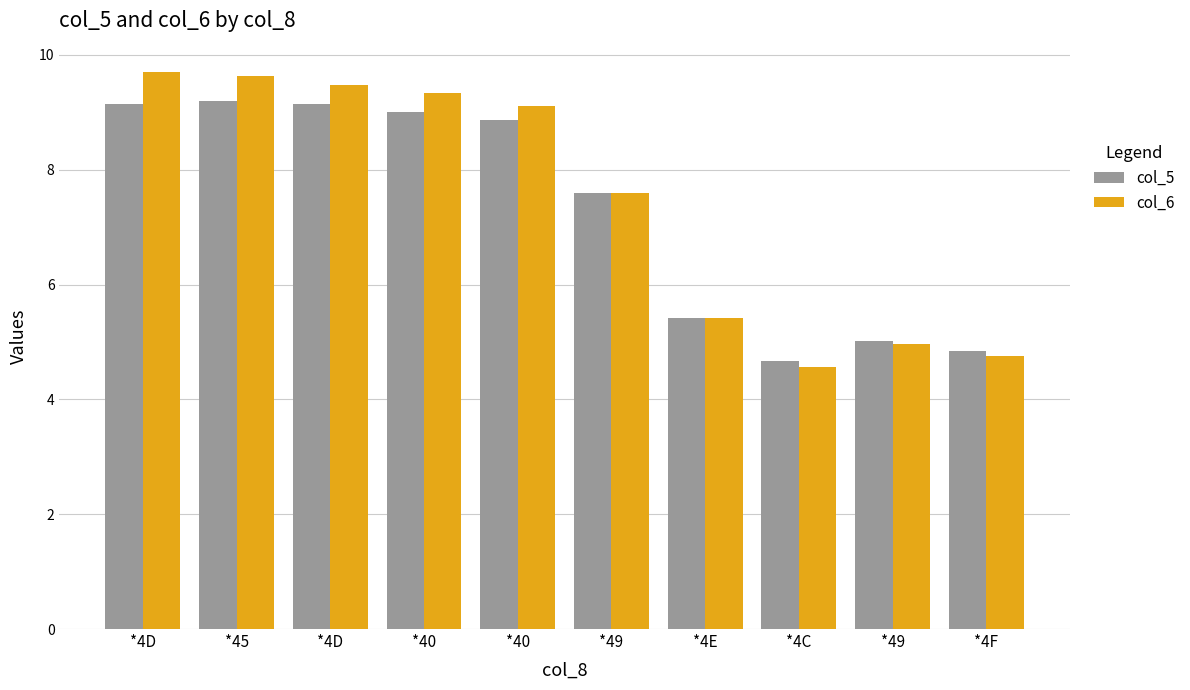

How many distinct data groups are displayed?

2